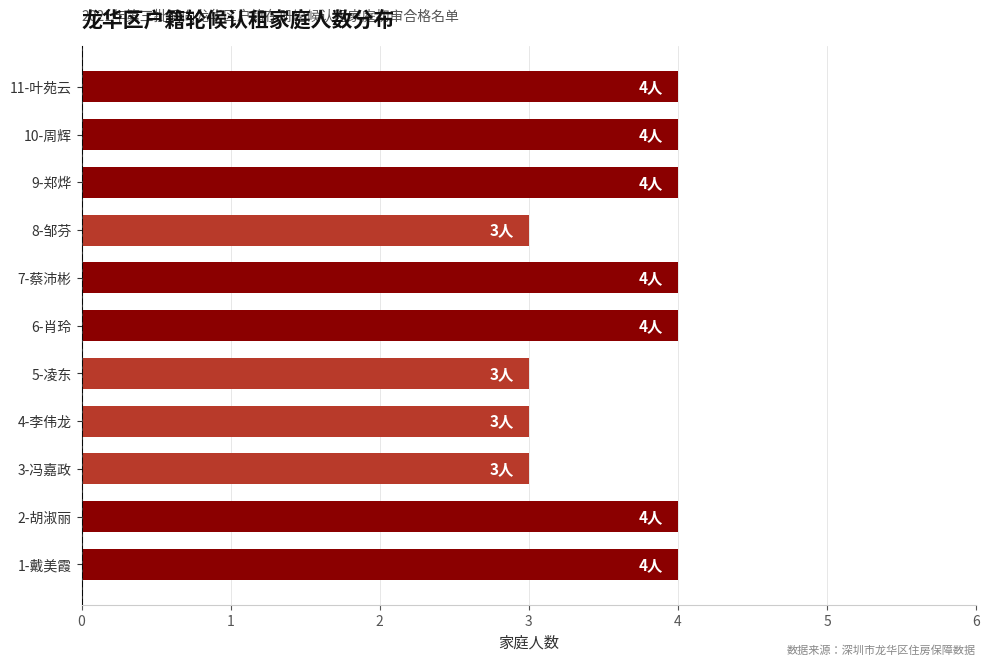

Between 11-叶苑云 and 3-冯嘉政, which is larger?

11-叶苑云